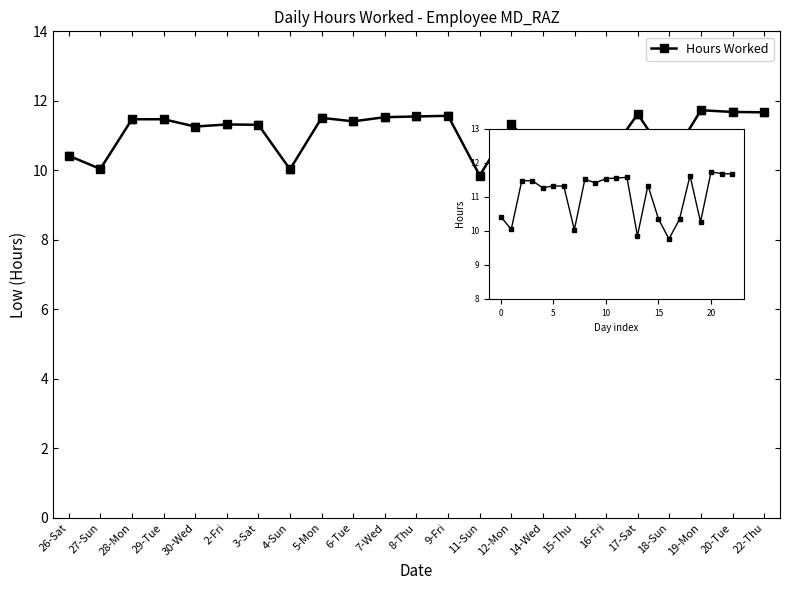

Where does the data first go above 11?

28-Mon